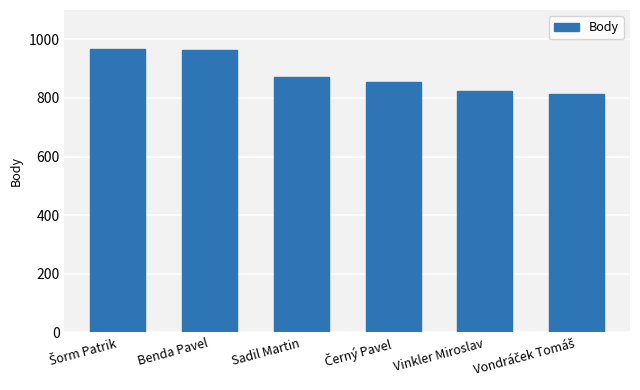

What is the ratio of the value at Sadil Martin to the value at Vinkler Miroslav?

1.1